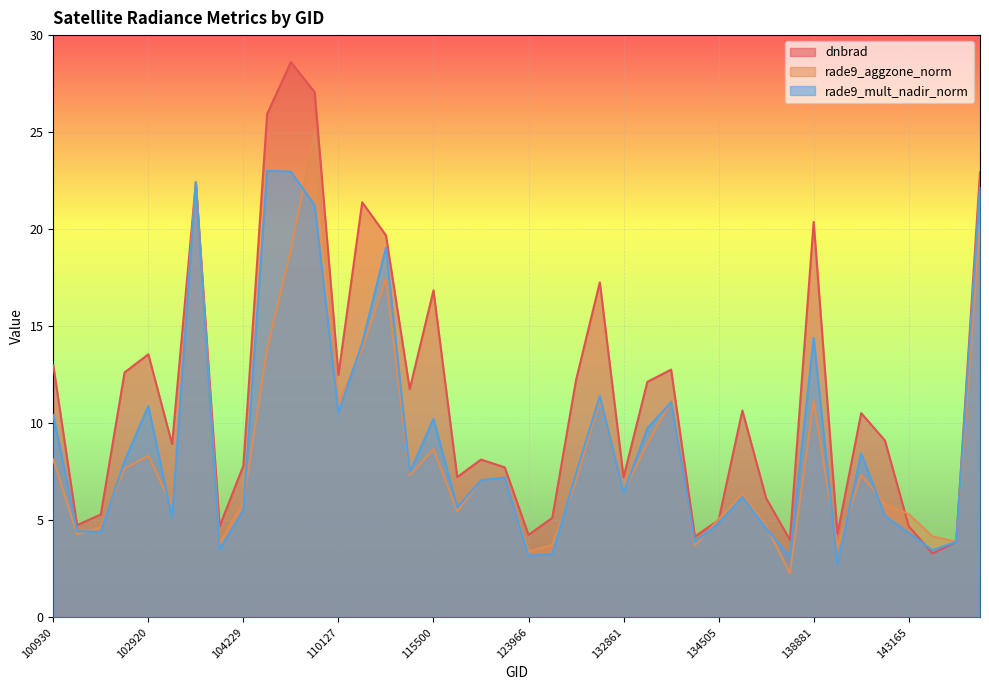

Reading left to right, transcribe all the data shown in this chart.

dnbrad: 13.0	4.7	5.3	12.6	13.6	8.9	22.4	4.7	7.8	25.9	28.6	27.1	12.5	21.4	19.7	11.8	16.8	7.2	8.1	7.7	4.2	5.1	12.2	17.3	7.2	12.1	12.8	4.2	5.0	10.7	6.1	4.0	20.4	4.3	10.5	9.1	4.7	3.3	3.9	22.9
rade9_aggzone_norm: 8.1	4.3	4.6	7.7	8.3	5.8	22.4	3.8	5.9	13.9	19.0	25.0	11.1	13.8	17.4	7.3	8.7	5.5	7.1	7.3	3.4	3.7	7.1	11.2	6.5	9.0	11.1	3.7	5.1	6.3	4.7	2.3	11.1	3.6	7.3	5.8	5.3	4.2	3.9	20.2
rade9_mult_nadir_norm: 10.4	4.4	4.4	8.0	10.9	5.1	22.4	3.5	5.5	23.0	23.0	21.2	10.5	14.1	19.0	7.5	10.2	5.7	7.1	7.2	3.2	3.3	7.4	11.4	6.4	9.7	11.1	3.9	4.8	6.2	4.6	3.1	14.4	2.7	8.4	5.2	4.4	3.5	3.9	22.2